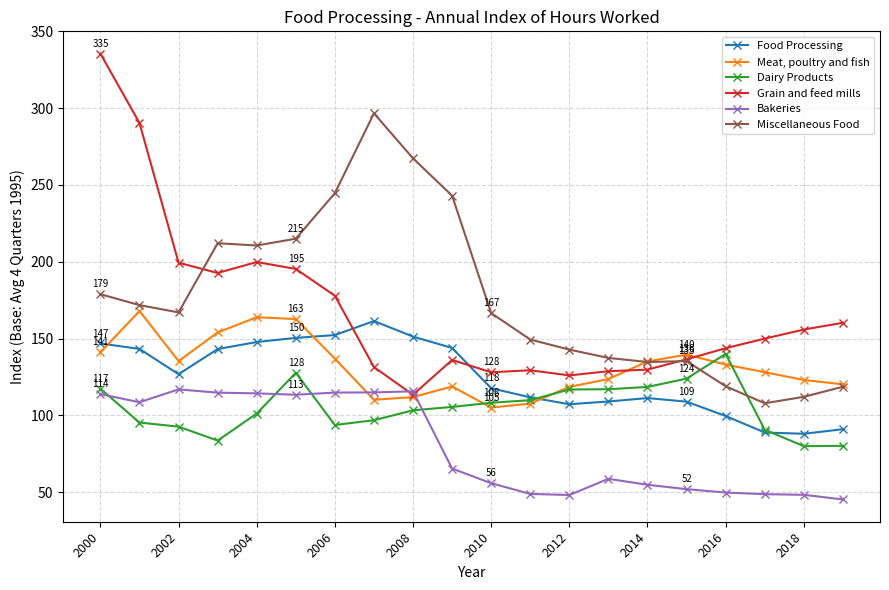

Which series has the widest spread of values?

Grain and feed mills